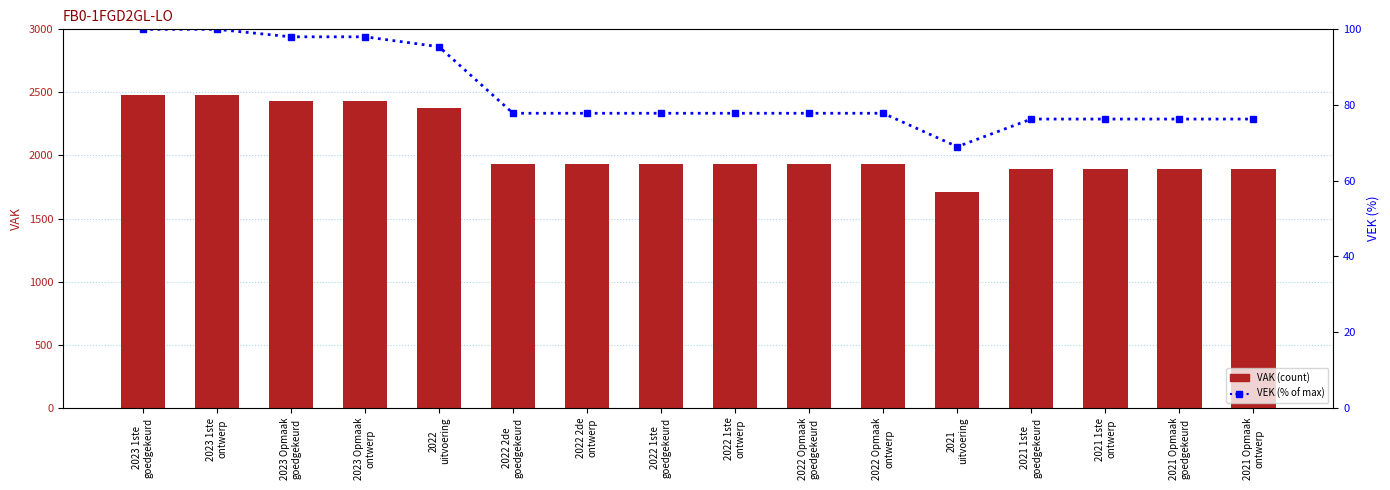

How many categories are shown in the chart?

16